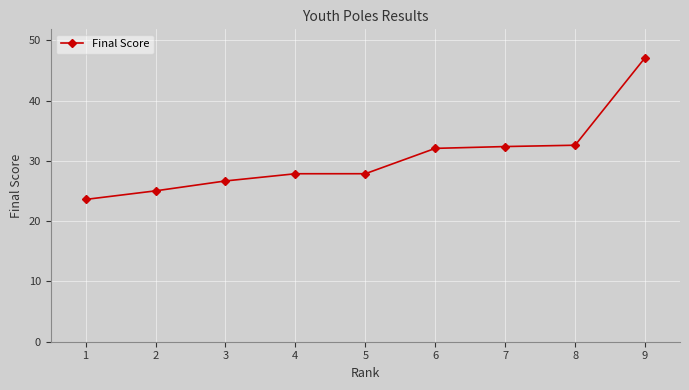

Approximately how many times larger is the value at 3 compared to 2?

1.1